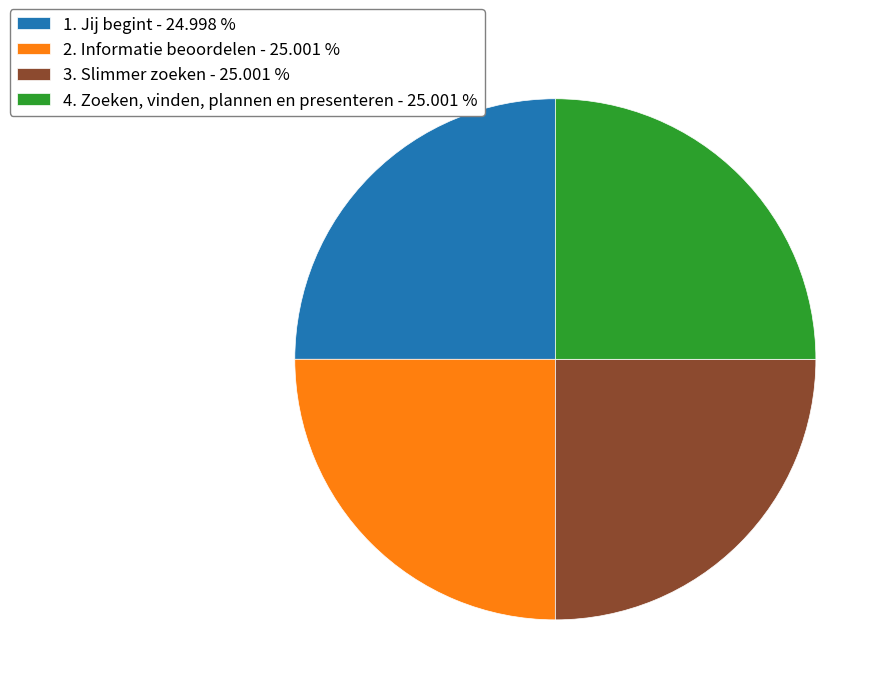

Is there any slice that represents more than half of the pie?

No